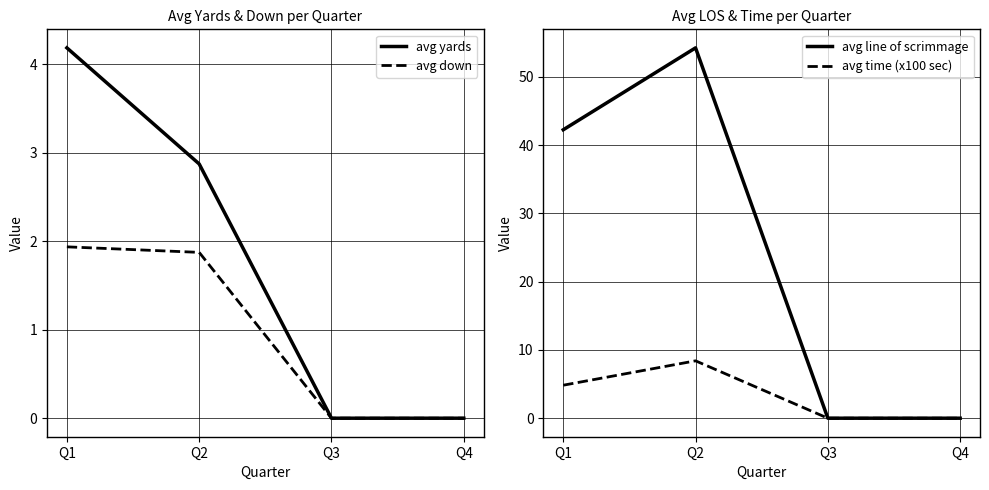

Is it true that avg yards equals 0.0 at Q3?

True